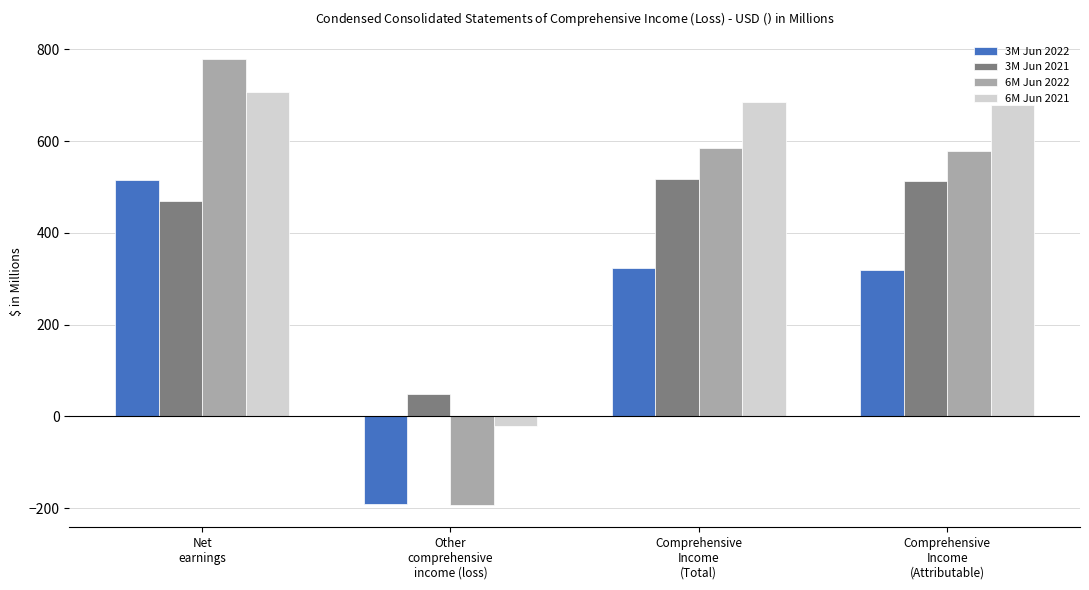

How many bars are there in each group?

4